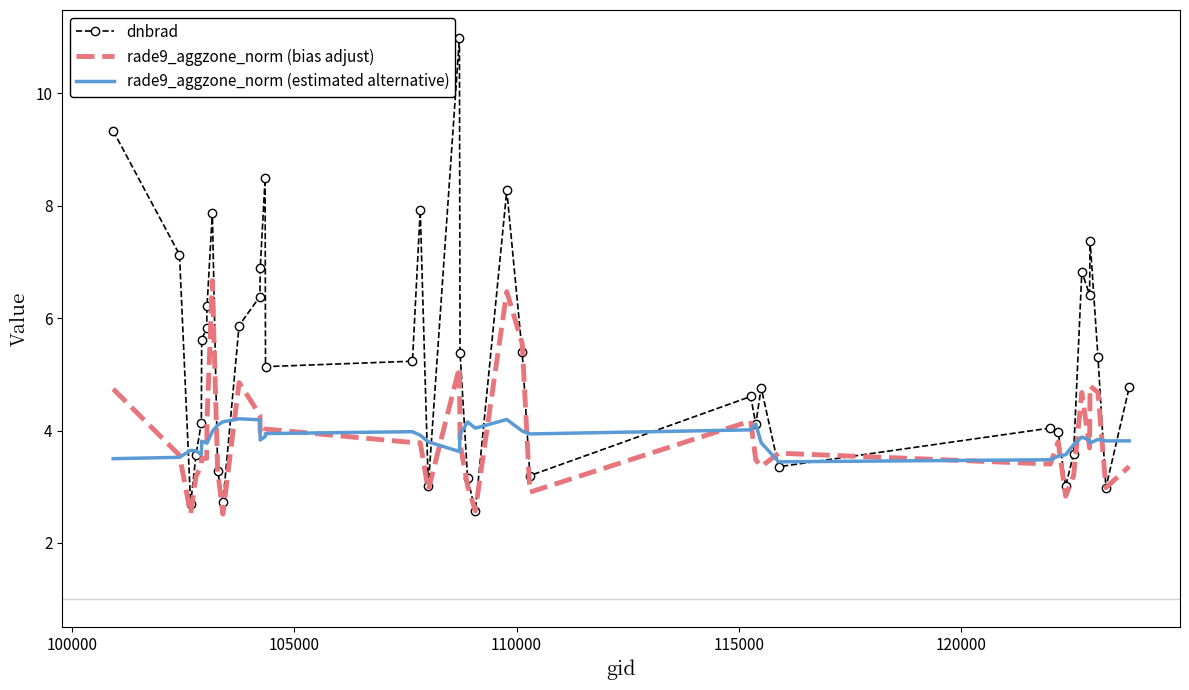

Which series has the largest range (max minus min)?

dnbrad